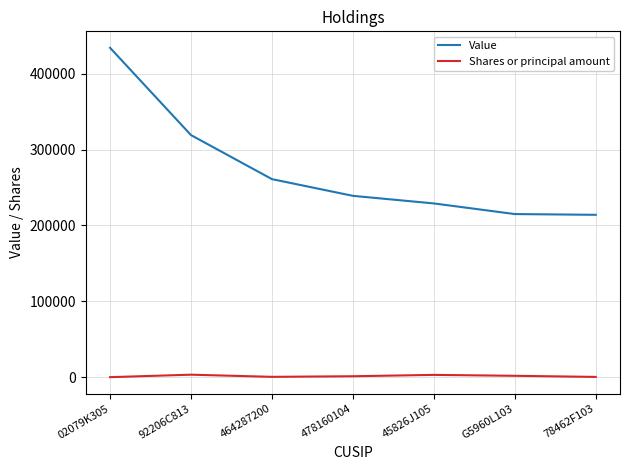

Is it true that Shares or principal amount equals 1350 at 478160104?

True